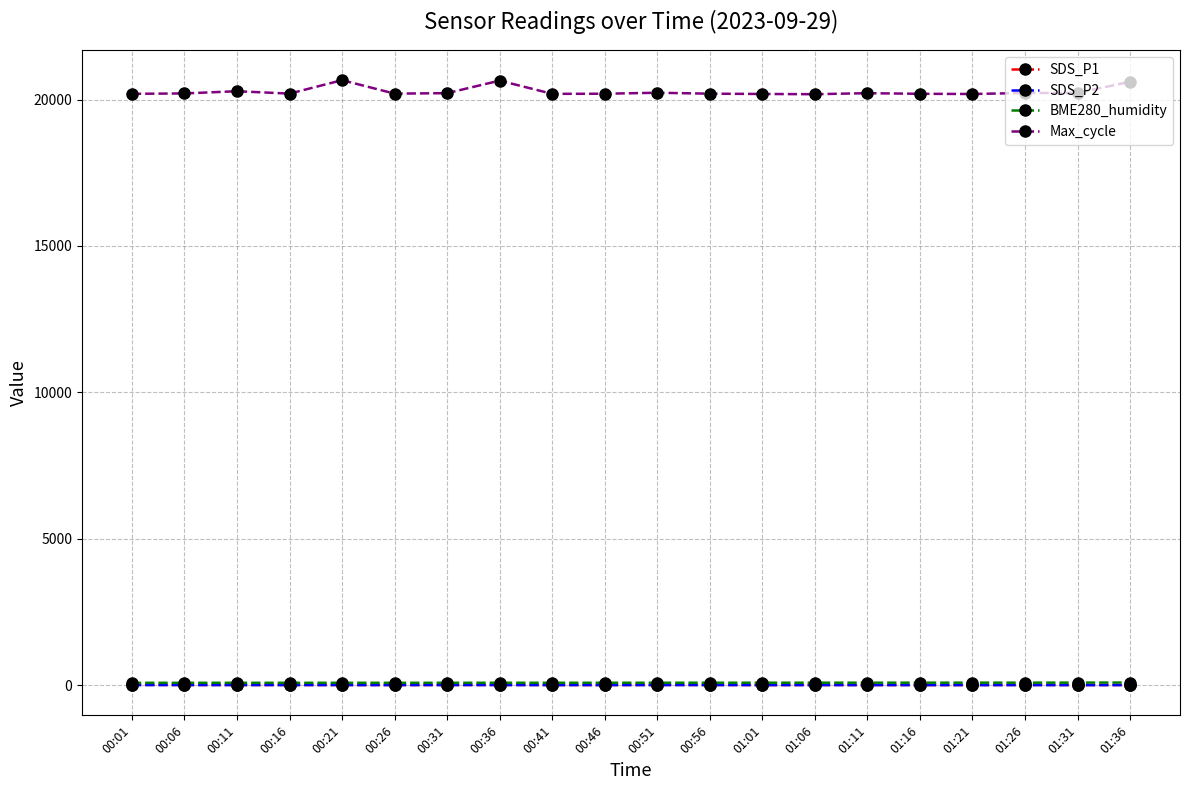

True or false: BME280_humidity has more than 0 points higher than both neighbors.

True